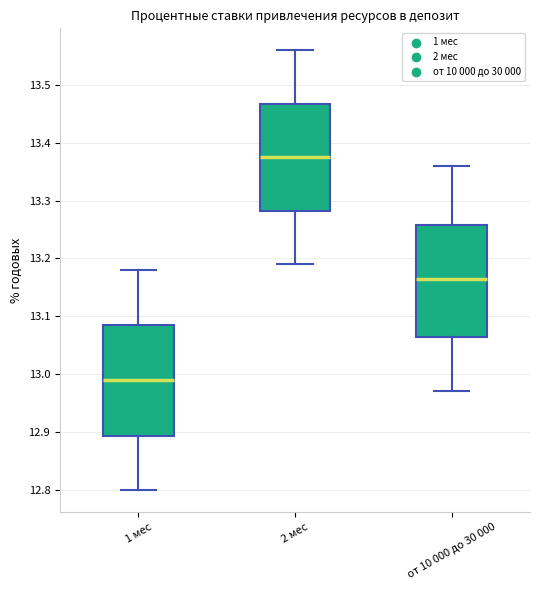

Reading left to right, read every box against the y-axis: the position of its median line, the range the box covers, and the ends of its whiskers. The values are not printed on the chart, so give them approximately, as read against the axis.

1 мес: median 12.99, box 12.89 to 13.09, whiskers 12.80 to 13.18
2 мес: median 13.38, box 13.28 to 13.47, whiskers 13.19 to 13.56
от 10 000 до 30 000: median 13.17, box 13.07 to 13.26, whiskers 12.97 to 13.36